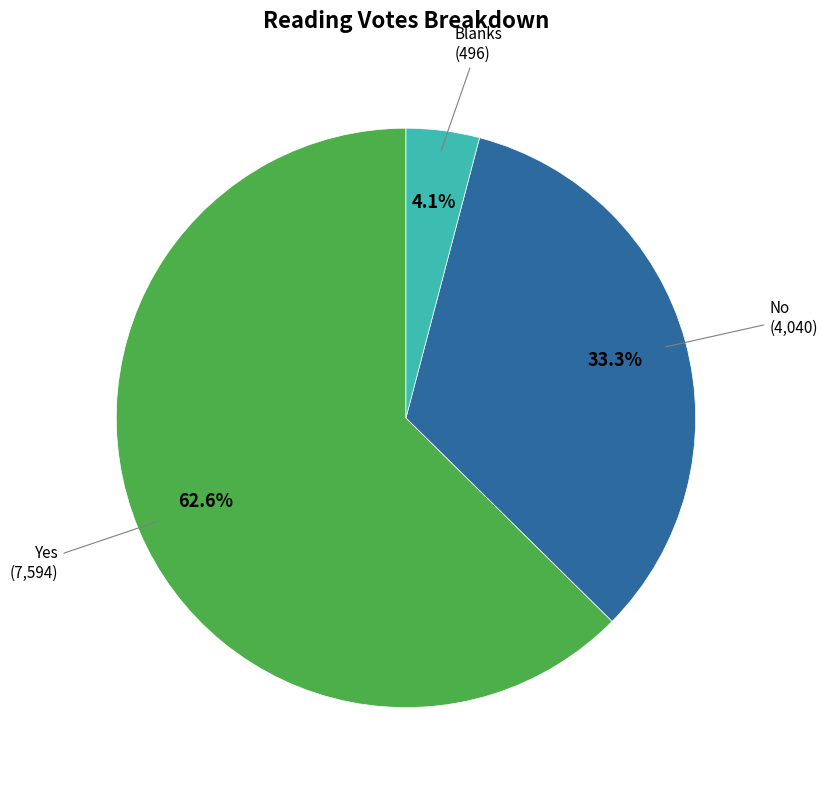

Does any single category account for the majority?

Yes